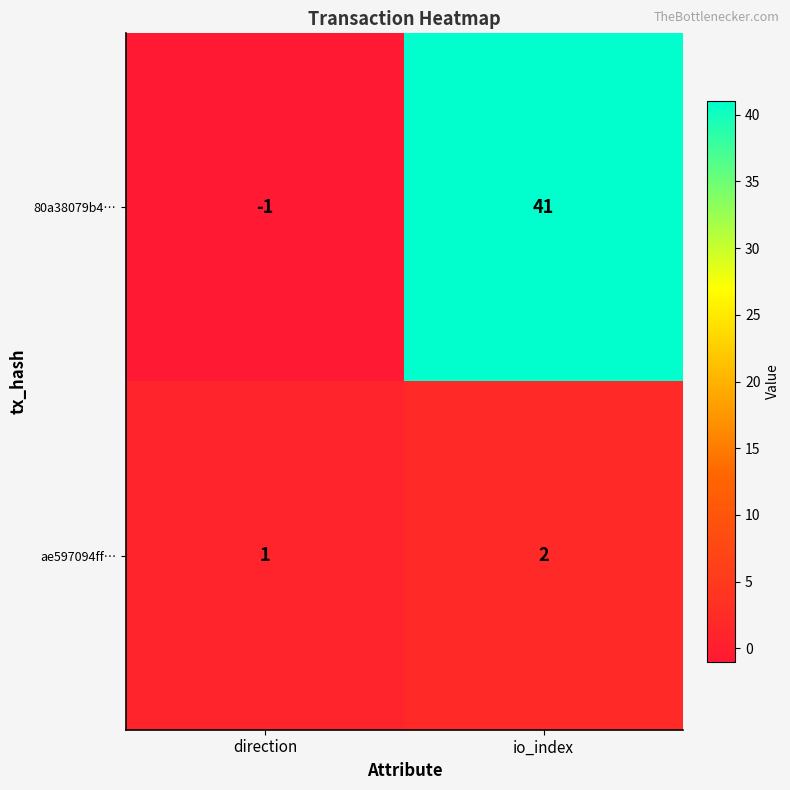

What is the difference between the 80a38079b4… values at io_index and direction?

42